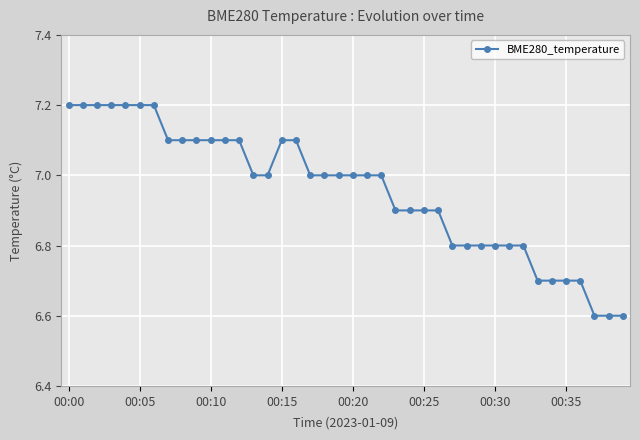

Count the number of categories in the chart.

40